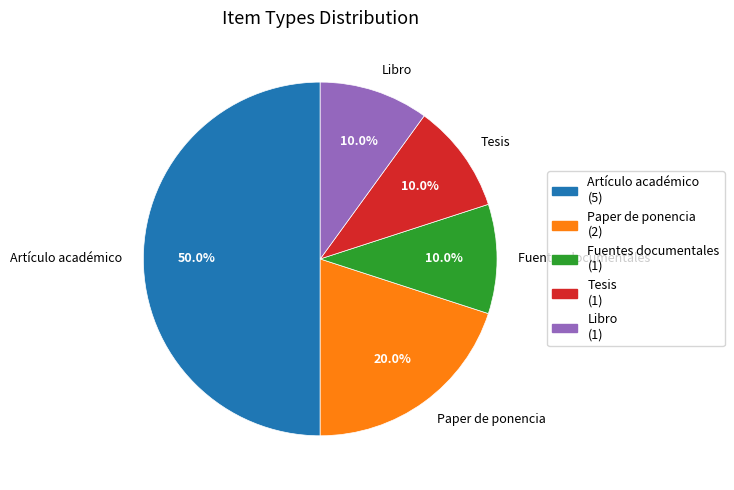

Which has a higher value, Tesis or Paper de ponencia?

Paper de ponencia